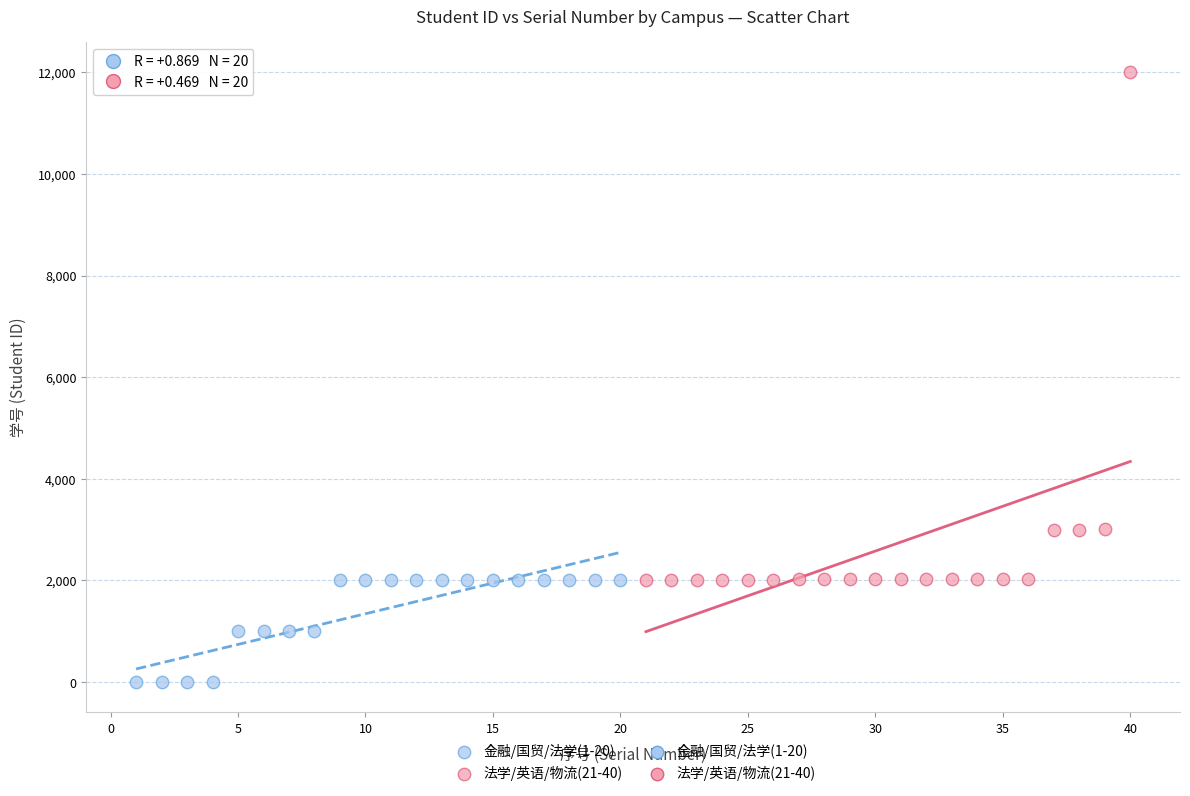

Which series reaches the maximum Y coordinate?

法学/英语/物流(21-40)